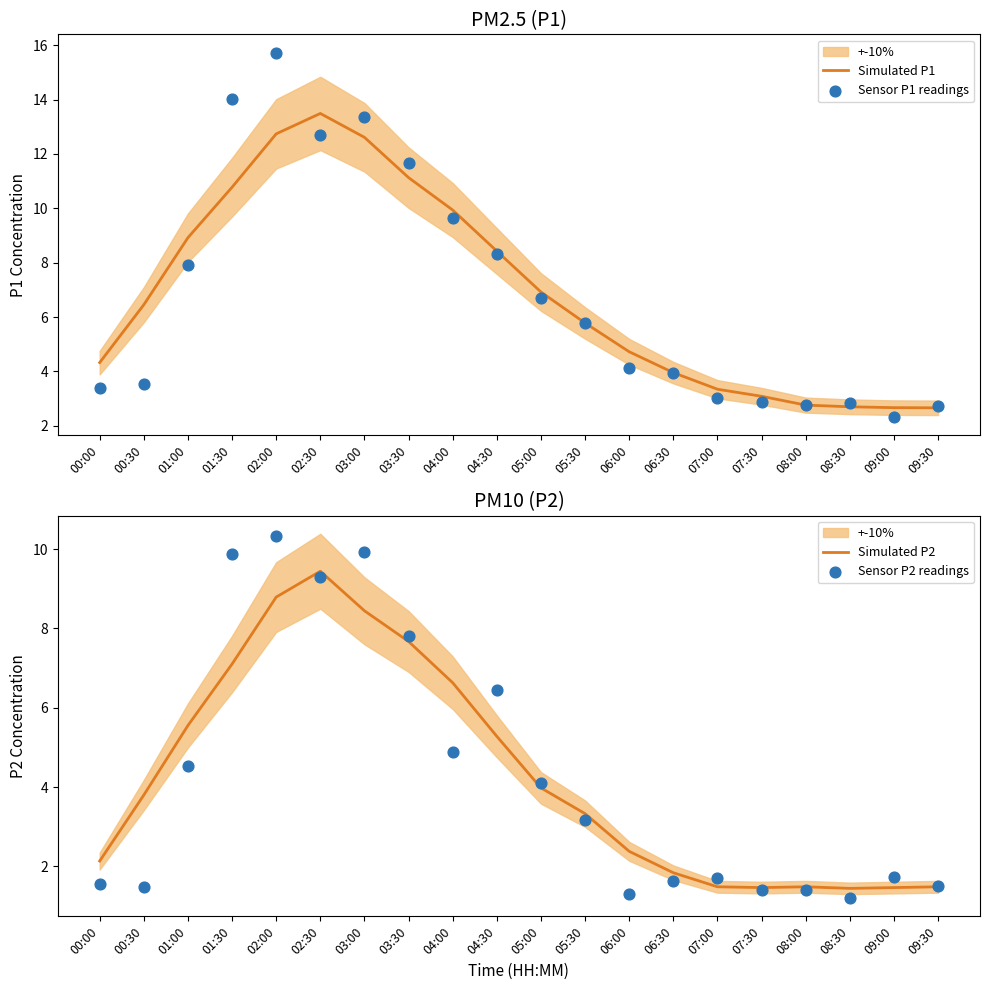

Which series contains the highest Y value?

Sensor P1 readings